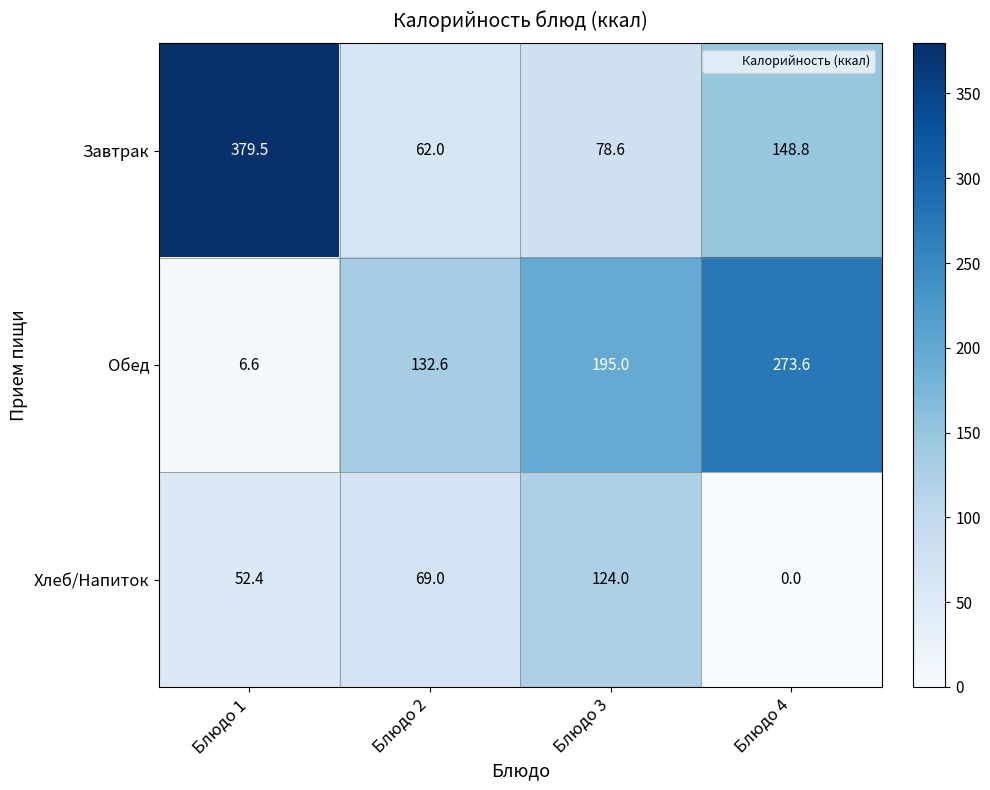

What is the total value across all series at Блюдо 4?

422.4